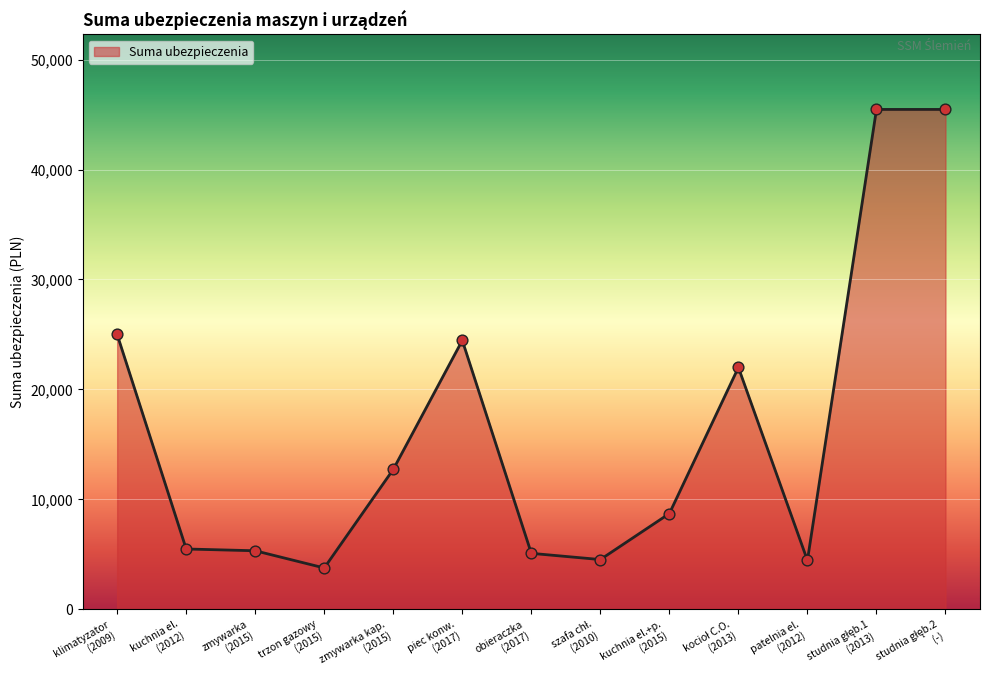

What is the difference between the maximum and minimum values?

41702.9